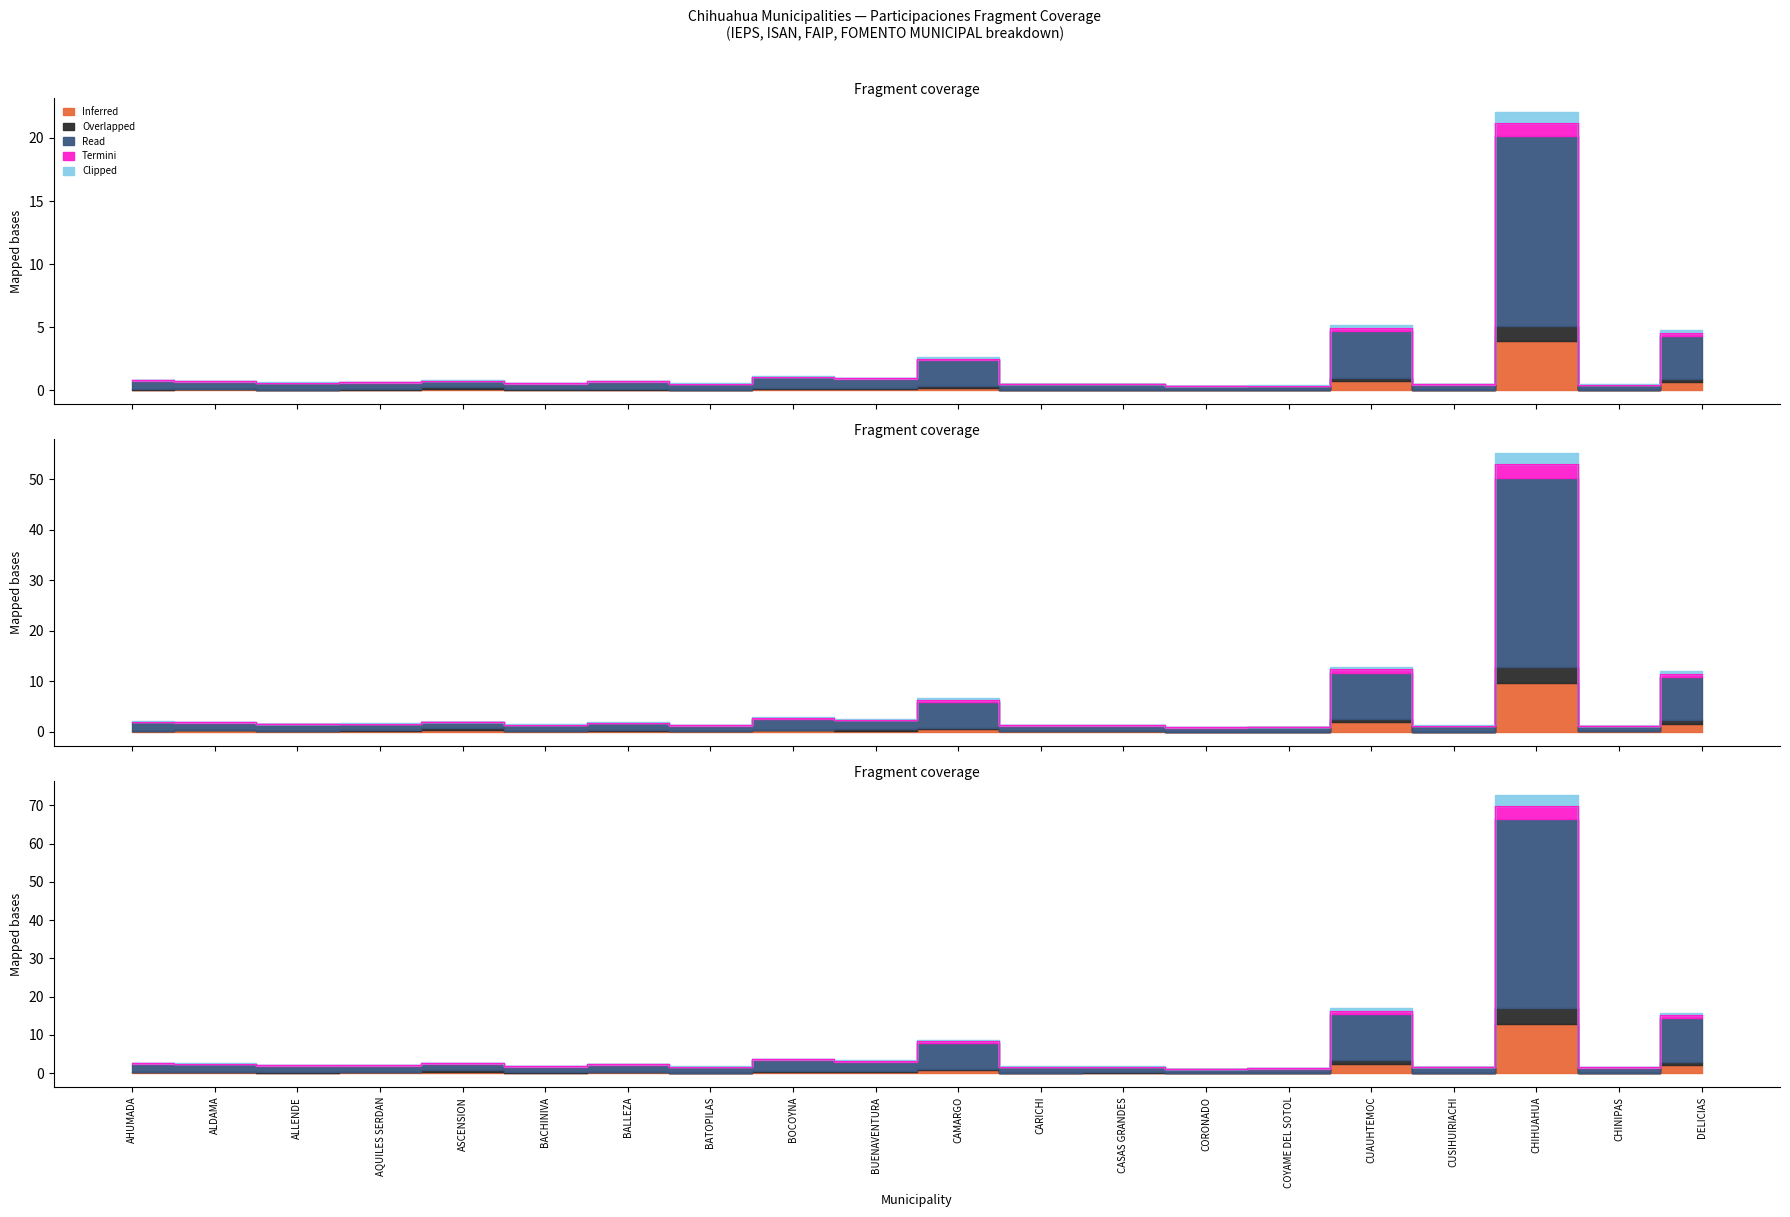

True or false: Overlapped and Read cross at least once.

False